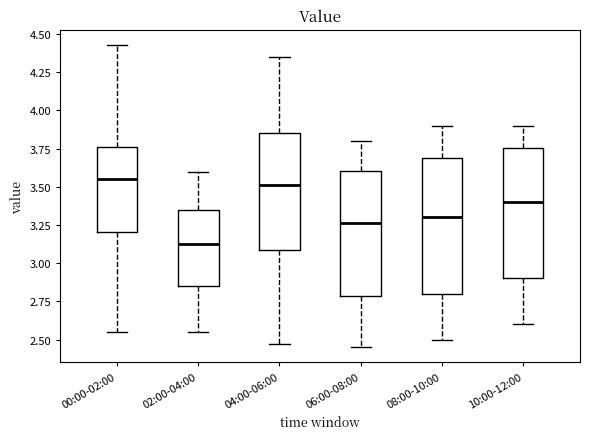

Reading left to right, read every box against the y-axis: the position of its median line, the range the box covers, and the ends of its whiskers. The values are not printed on the chart, so give them approximately, as read against the axis.

00:00-02:00: median 3.55, box 3.20 to 3.75, whiskers 2.55 to 4.45
02:00-04:00: median 3.15, box 2.85 to 3.35, whiskers 2.55 to 3.60
04:00-06:00: median 3.50, box 3.10 to 3.85, whiskers 2.45 to 4.35
06:00-08:00: median 3.25, box 2.80 to 3.60, whiskers 2.45 to 3.80
08:00-10:00: median 3.30, box 2.80 to 3.70, whiskers 2.50 to 3.90
10:00-12:00: median 3.40, box 2.90 to 3.75, whiskers 2.60 to 3.90